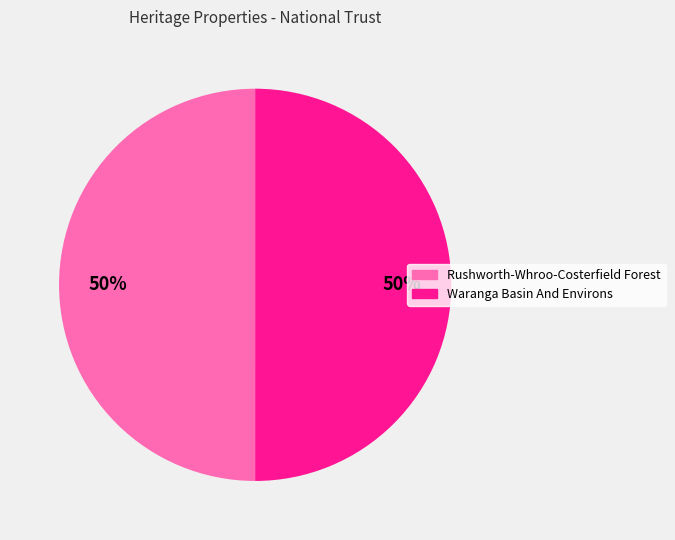

How many slices are in this pie chart?

2